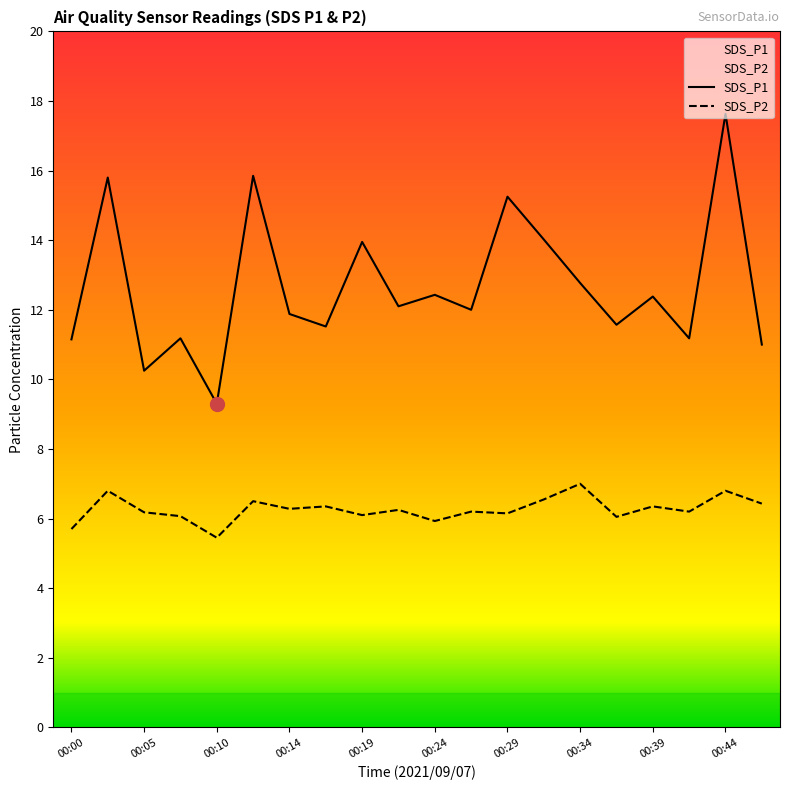

Read the SDS_P1 value at 00:14.

11.9